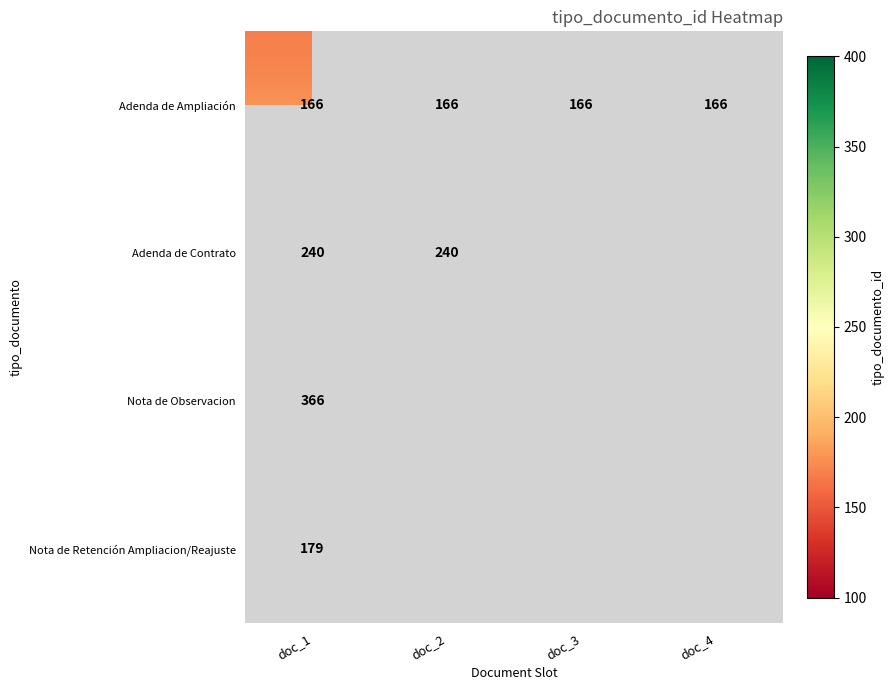

True or false: Nota de Retención Ampliacion/Reajuste has a value of 52 at doc_1.

False